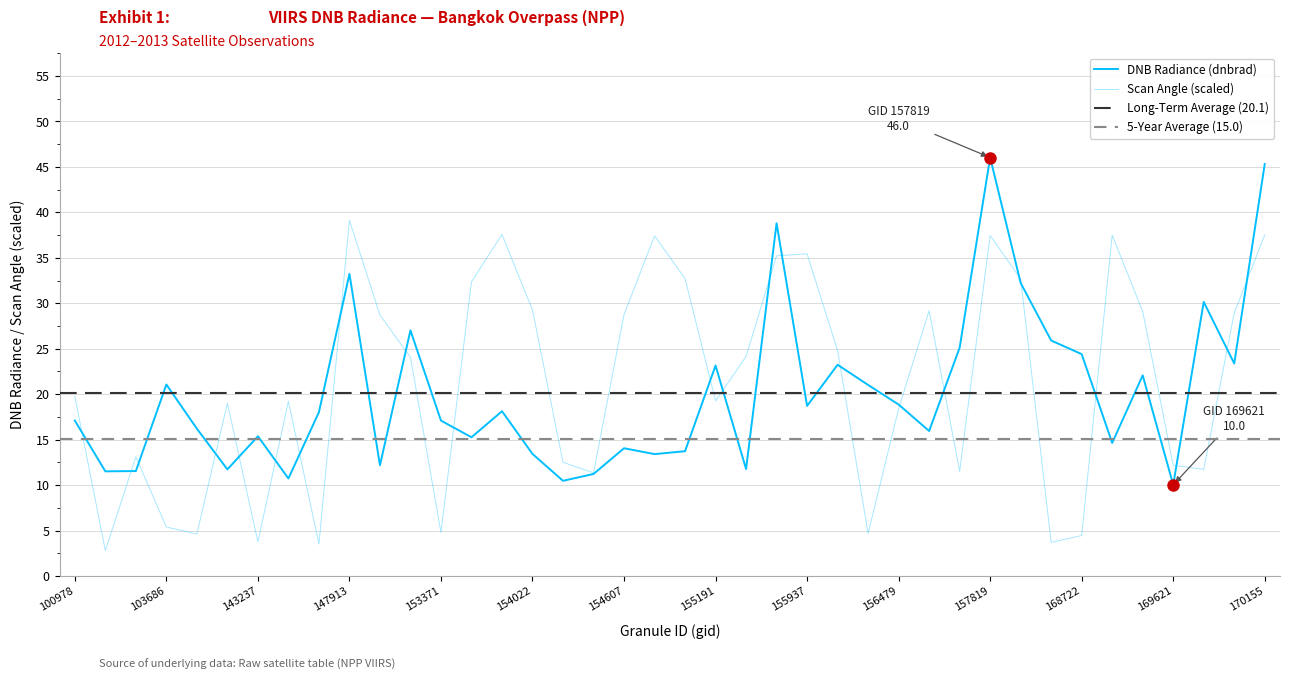

What is the difference between the dnbrad values at 154213 and 157819?

35.6